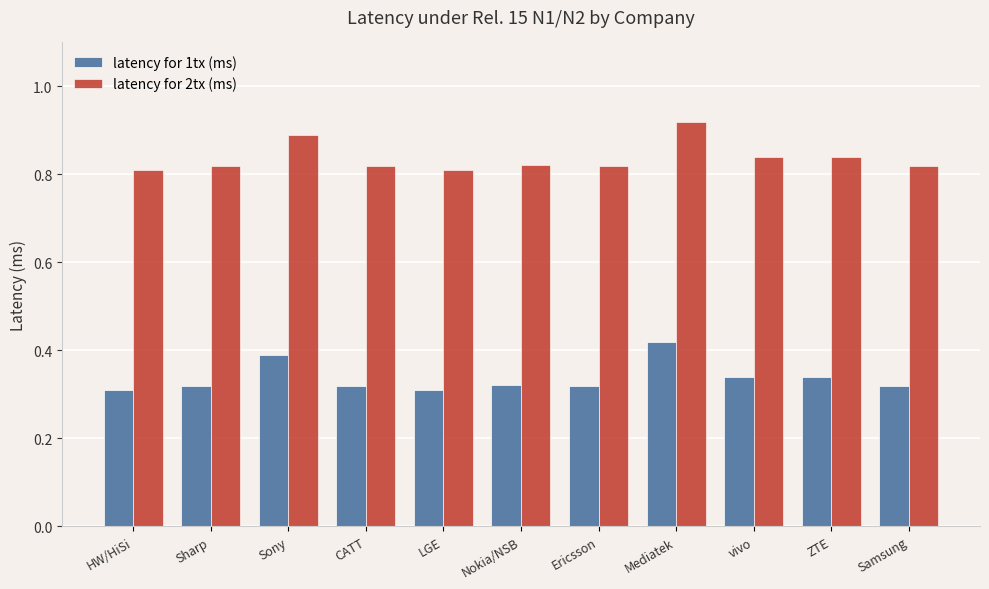

At Mediatek, list the series in order from largest to smallest.

latency for 2tx (ms), latency for 1tx (ms)